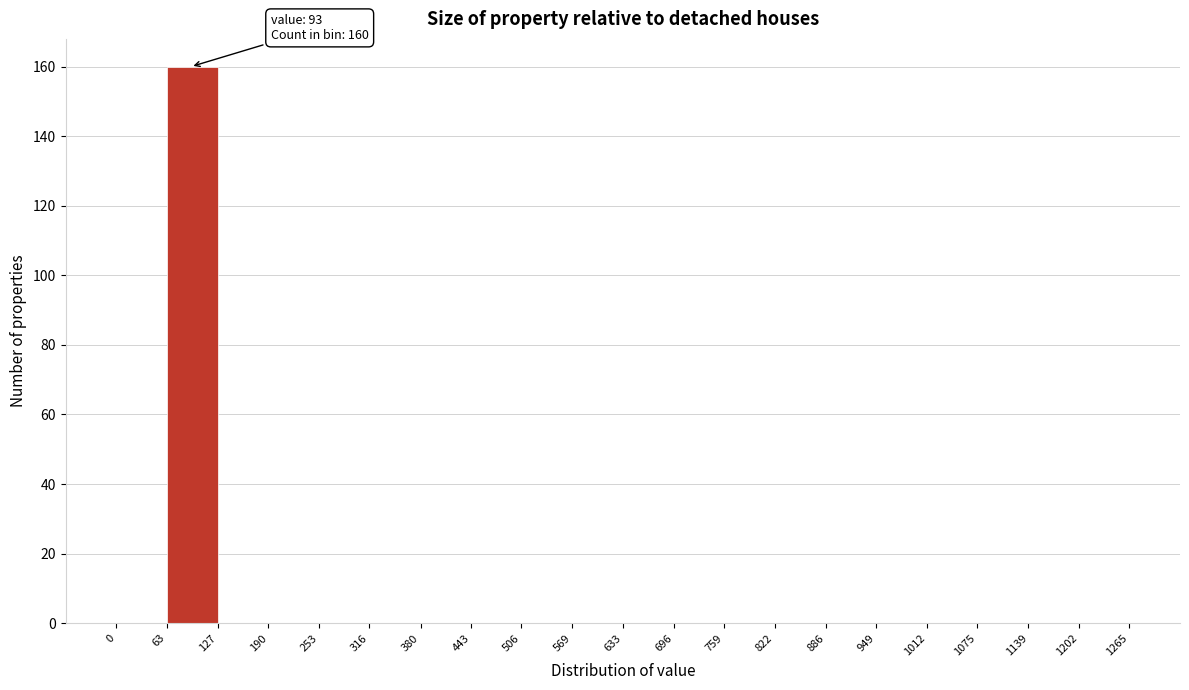

Which range on the x-axis has the tallest bar?

63 to 127